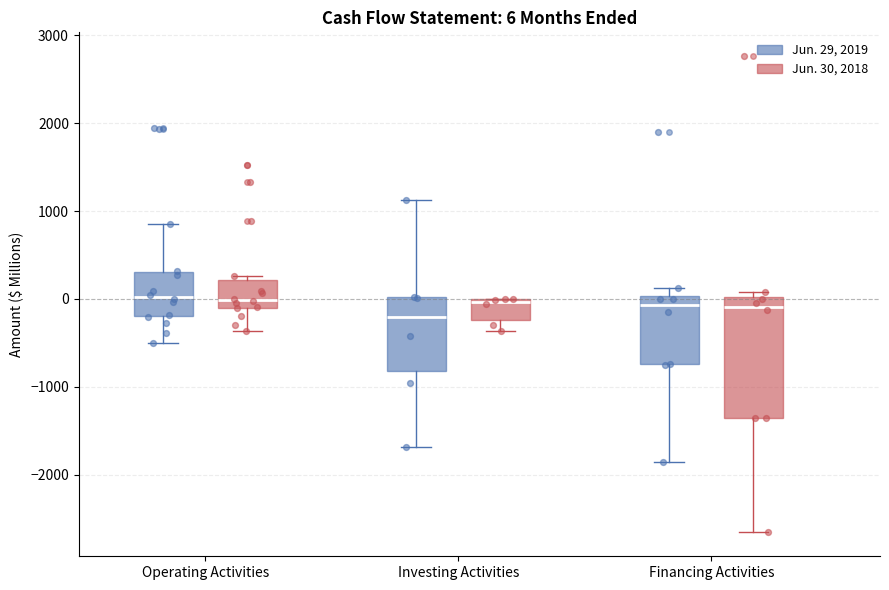

Comparing the boxes themselves (not the whiskers), which one is the tallest?

Financing Activities (Jun. 30, 2018)